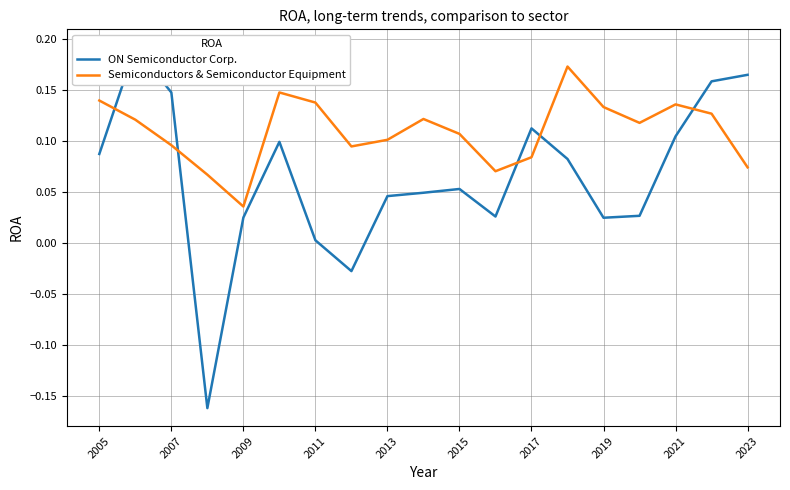

The Semiconductors & Semiconductor Equipment series shows 0.2 at 2019. True or false?

False